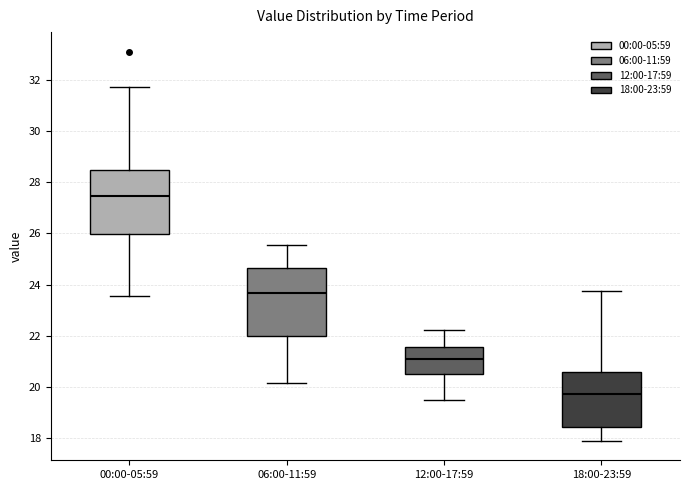

Reading left to right, transcribe this box plot: for each box, give where its median line is, the range the box spans, and where its two whiskers end, as read against the y-axis. The values are not printed on the chart, so give them approximately, as read against the axis.

00:00-05:59: median 27.4, box 26.0 to 28.4, whiskers 23.6 to 31.8
06:00-11:59: median 23.6, box 22.0 to 24.6, whiskers 20.2 to 25.6
12:00-17:59: median 21.0, box 20.6 to 21.6, whiskers 19.4 to 22.2
18:00-23:59: median 19.8, box 18.4 to 20.6, whiskers 18.0 to 23.8